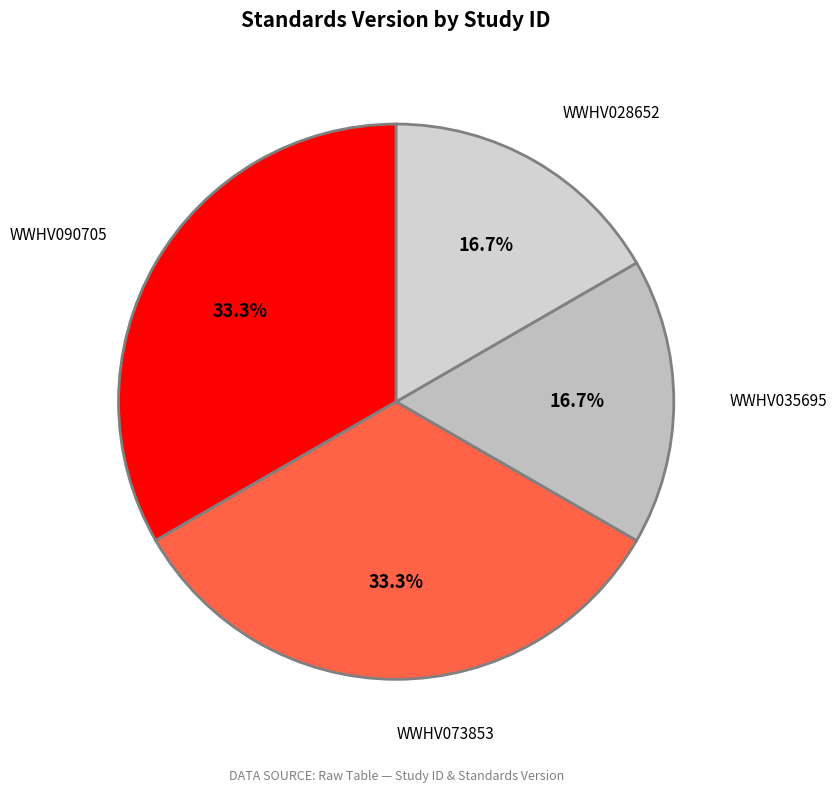

True or false: WWHV028652 accounts for 17% of the total.

True